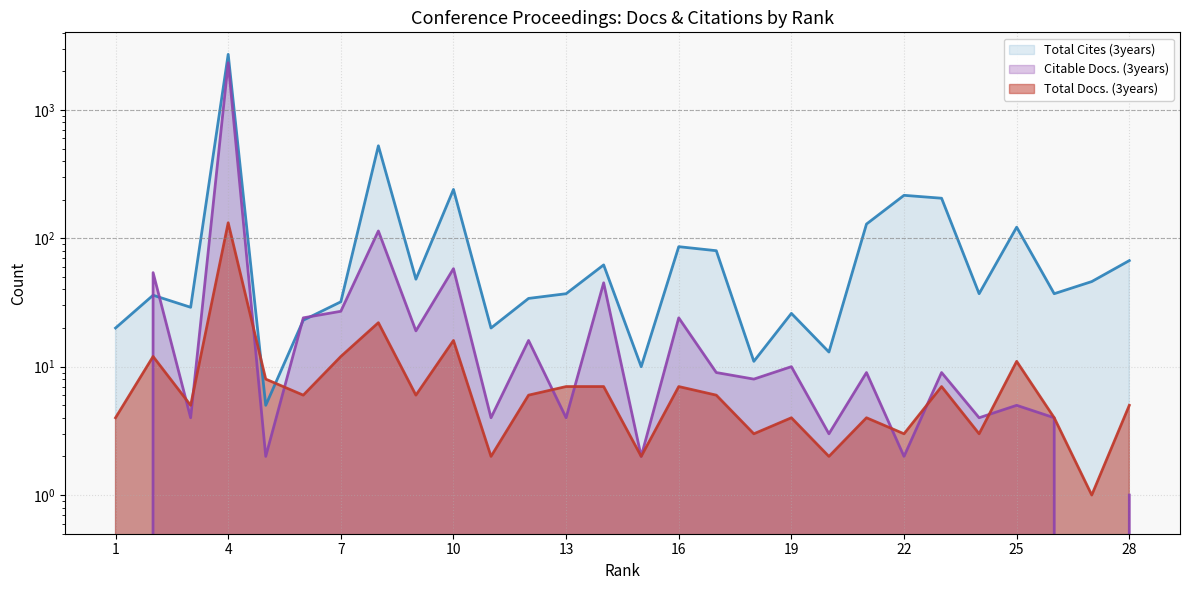

Reading left to right, extract all data points from this chart.

Total Docs. (3years): 1=4	2=12	3=5	4=132	5=8	6=6	7=12	8=22	9=6	10=16	11=2	12=6	13=7	14=7	15=2	16=7	17=6	18=3	19=4	20=2	21=4	22=3	23=7	24=3	25=11	26=4	27=1	28=5
Total Cites (3years): 1=20	2=36	3=29	4=2705	5=5	6=23	7=32	8=525	9=48	10=240	11=20	12=34	13=37	14=62	15=10	16=86	17=80	18=11	19=26	20=13	21=129	22=216	23=205	24=37	25=122	26=37	27=46	28=67
Citable Docs. (3years): 1=0	2=54	3=4	4=2328	5=2	6=24	7=27	8=114	9=19	10=58	11=4	12=16	13=4	14=45	15=2	16=24	17=9	18=8	19=10	20=3	21=9	22=2	23=9	24=4	25=5	26=4	27=0	28=1